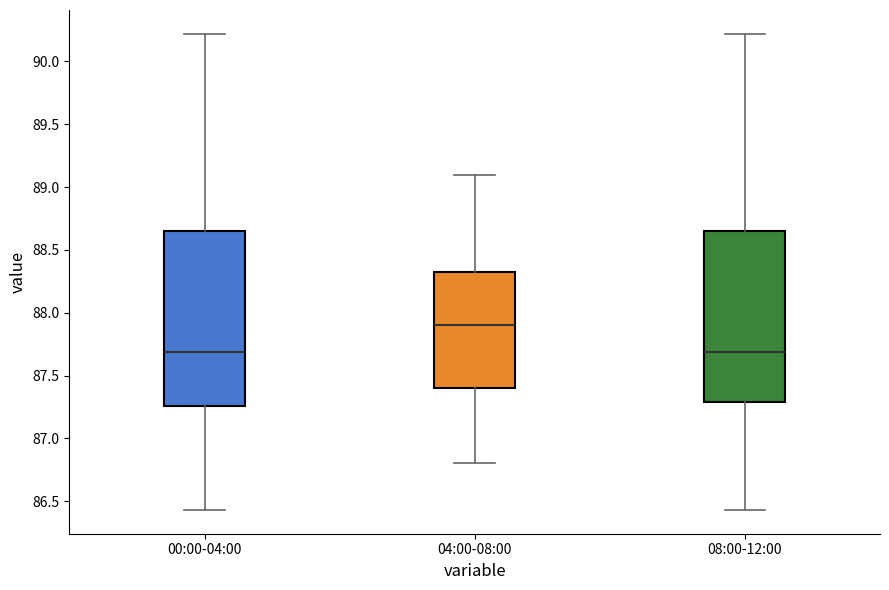

Reading left to right, transcribe this box plot: for each box, give where its median line is, the range the box spans, and where its two whiskers end, as read against the y-axis. The values are not printed on the chart, so give them approximately, as read against the axis.

00:00-04:00: median 87.70, box 87.25 to 88.65, whiskers 86.45 to 90.20
04:00-08:00: median 87.90, box 87.40 to 88.35, whiskers 86.80 to 89.10
08:00-12:00: median 87.70, box 87.30 to 88.65, whiskers 86.45 to 90.20